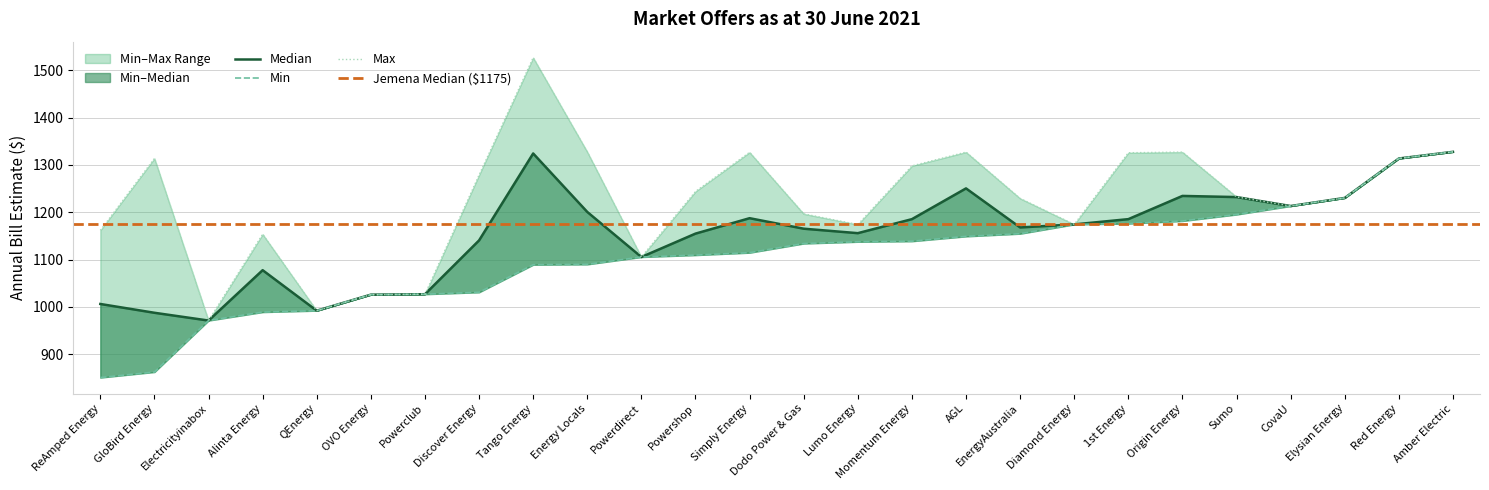

Rank the categories by Median value from highest to lowest.

Amber Electric, Tango Energy, Red Energy, AGL, Origin Energy, Sumo, Elysian Energy, CovaU, Energy Locals, Simply Energy, 1st Energy, Momentum Energy, Diamond Energy, EnergyAustralia, Dodo Power & Gas, Lumo Energy, Powershop, Discover Energy, Powerdirect, Alinta Energy, Powerclub, OVO Energy, ReAmped Energy, QEnergy, GloBird Energy, Electricityinabox